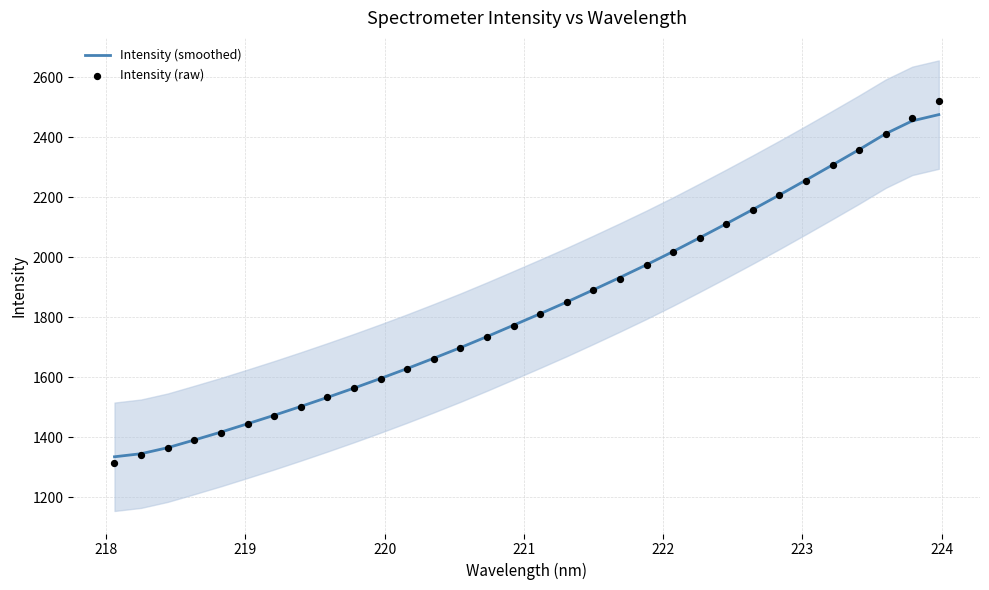

What is the minimum value for Intensity (smoothed)?

1335.3